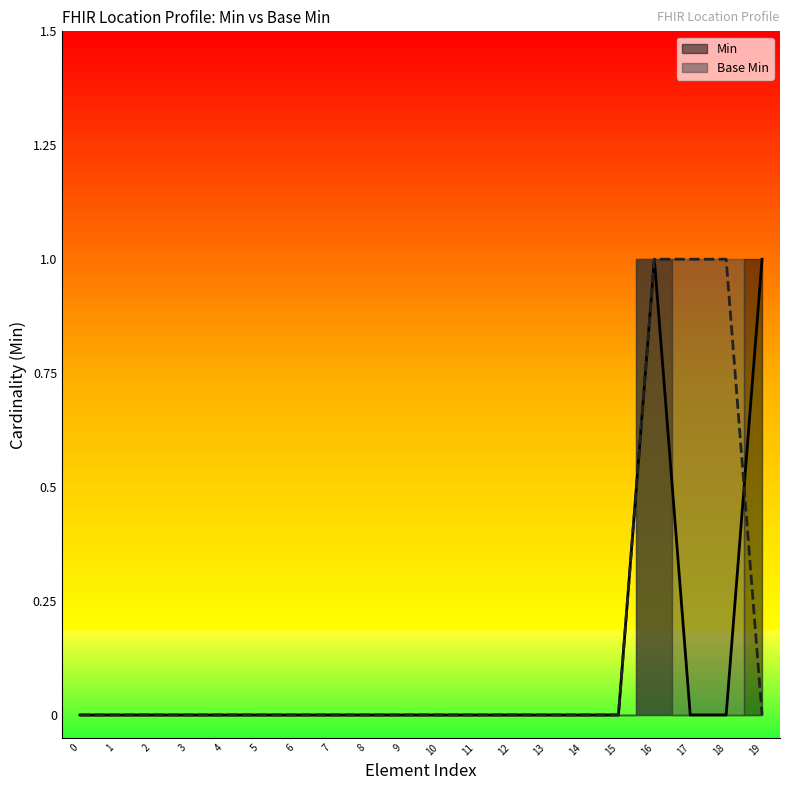

Which series has the largest range (max minus min)?

Min